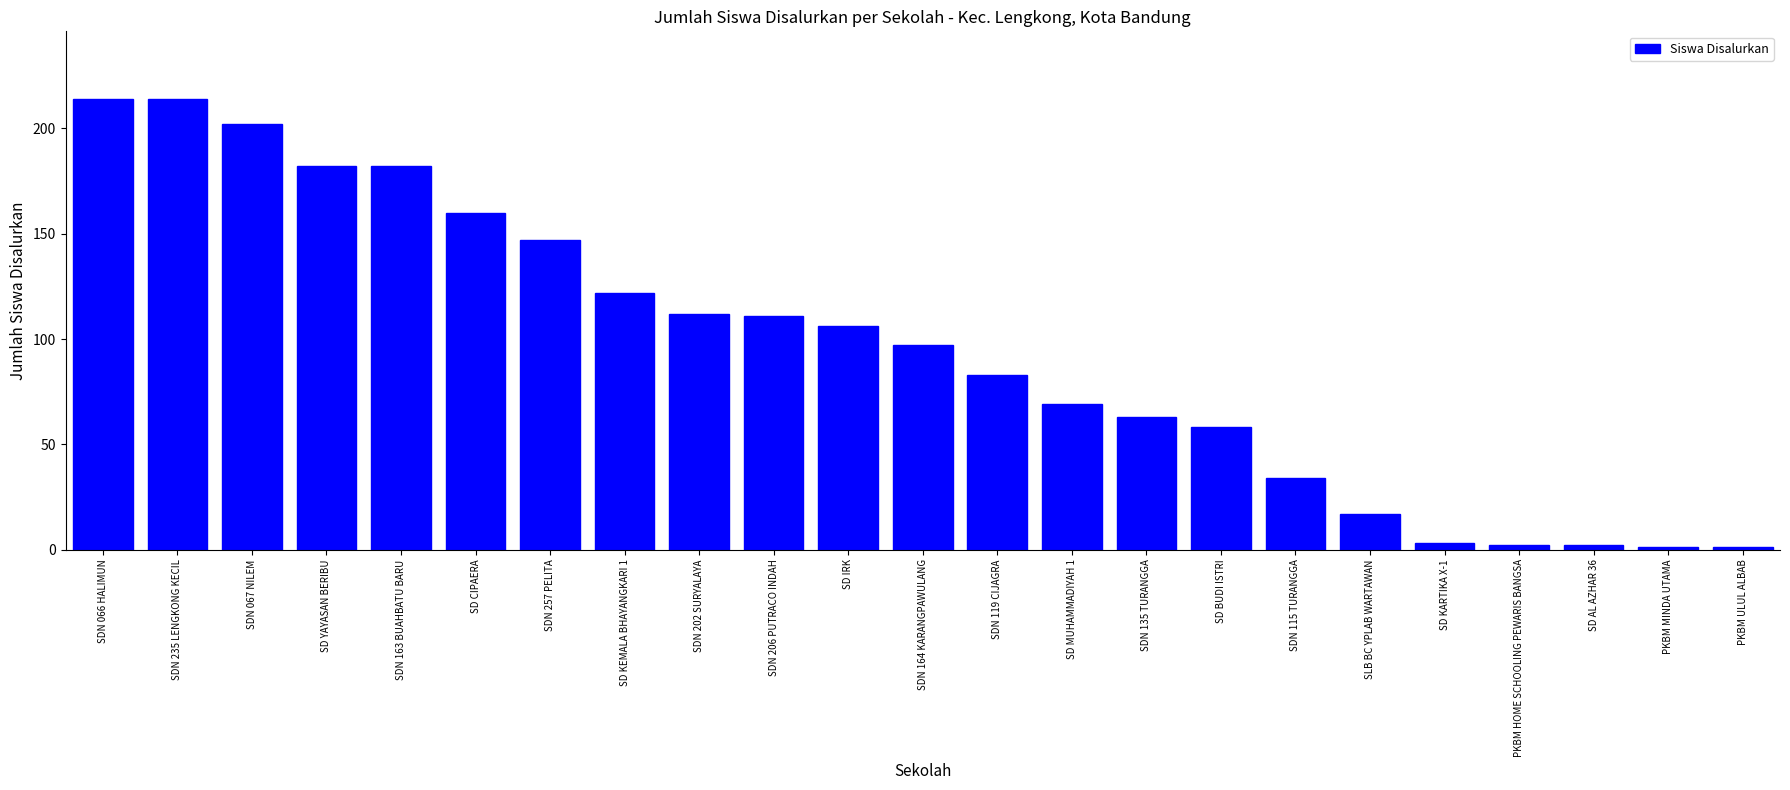

Where is the data nearest to the value 107?

SD IRK